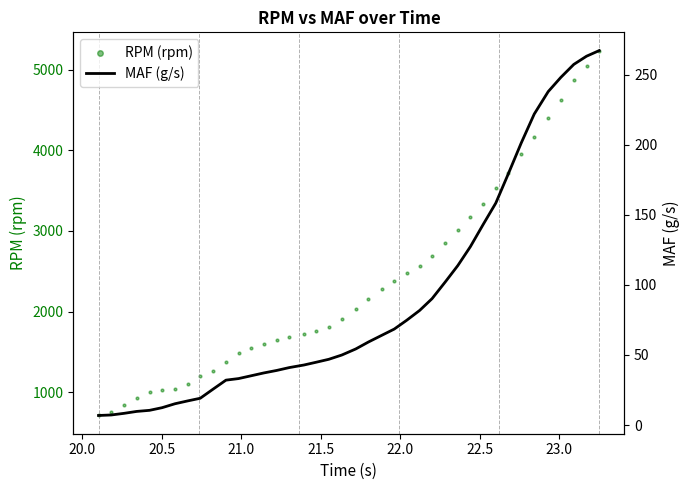

Is the value of MAF (g/s) at 37 greater than the value of RPM (rpm) at 21.0?

No